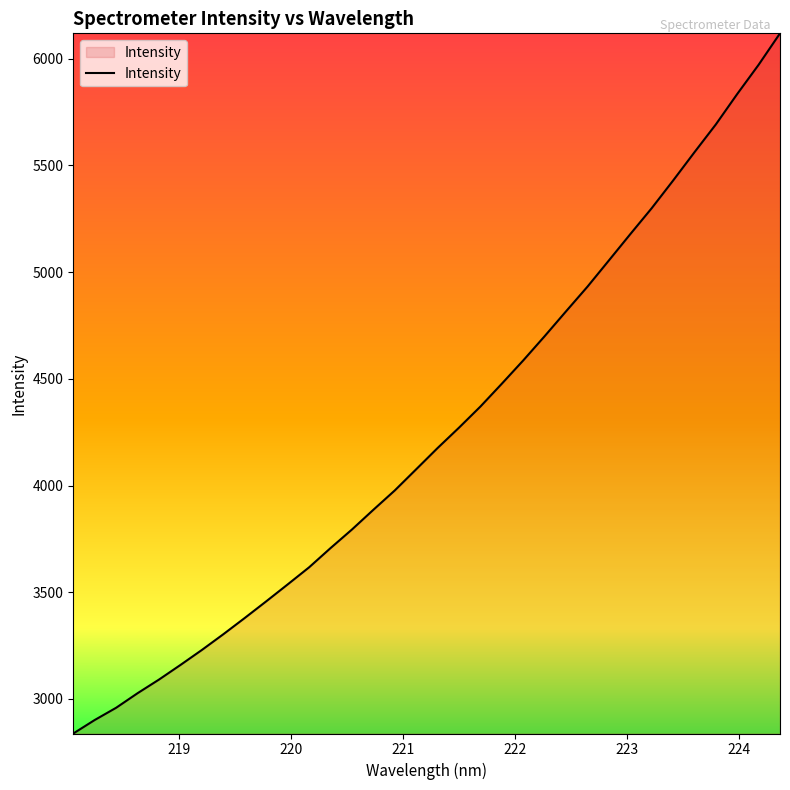

What is the minimum value shown in the chart?

2838.2